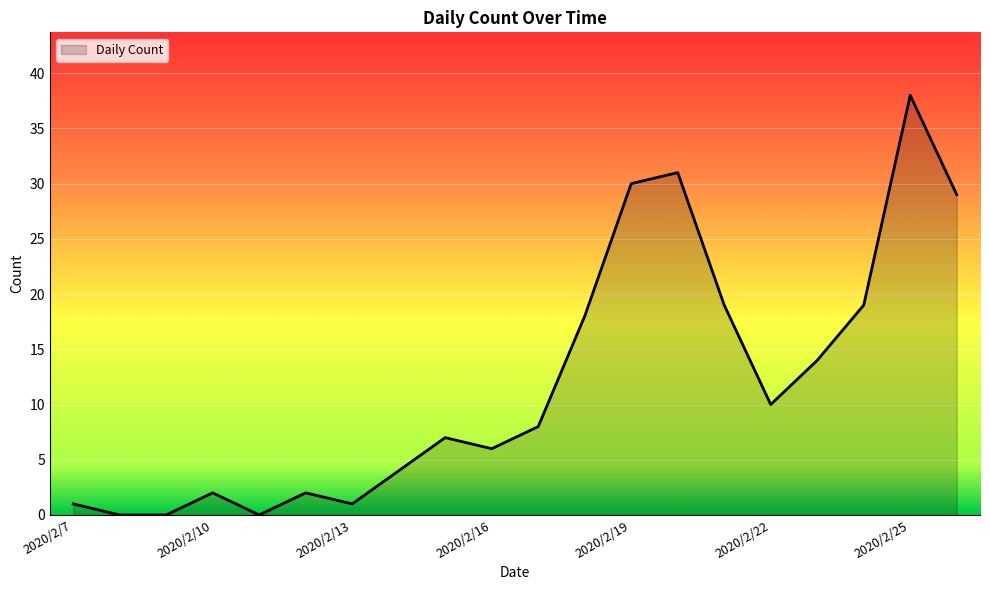

What is the difference between the maximum and minimum values?

38